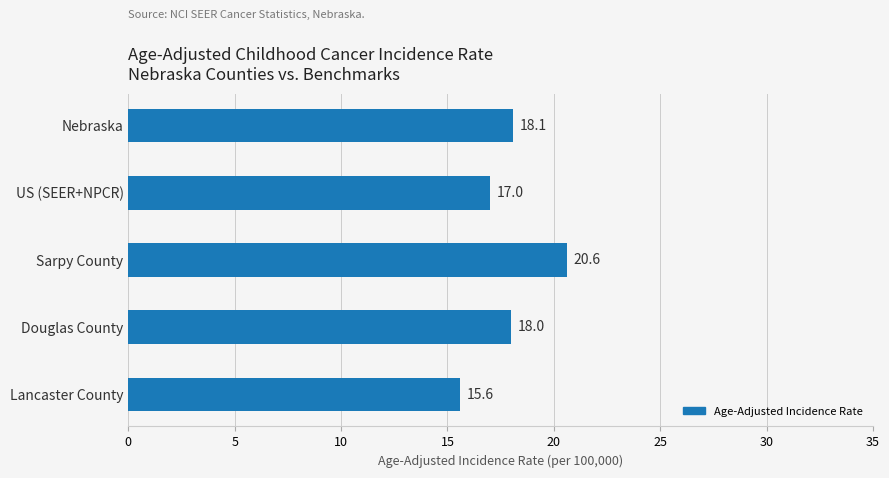

The chart shows a value of 24.4 at Douglas County. True or false?

False